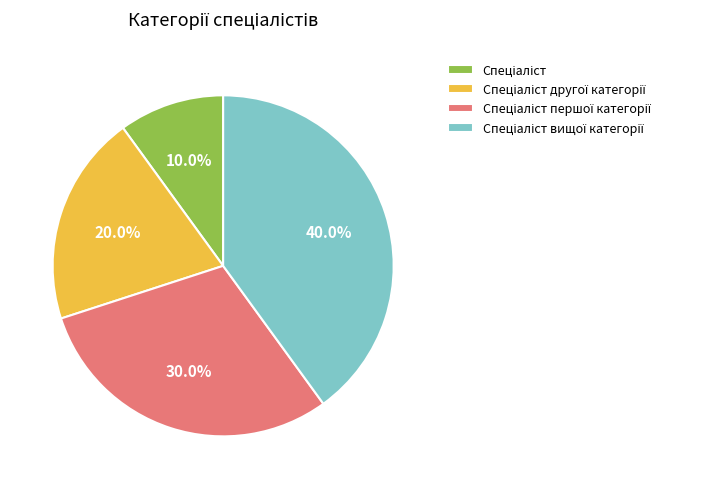

Is there a majority slice in this chart?

No